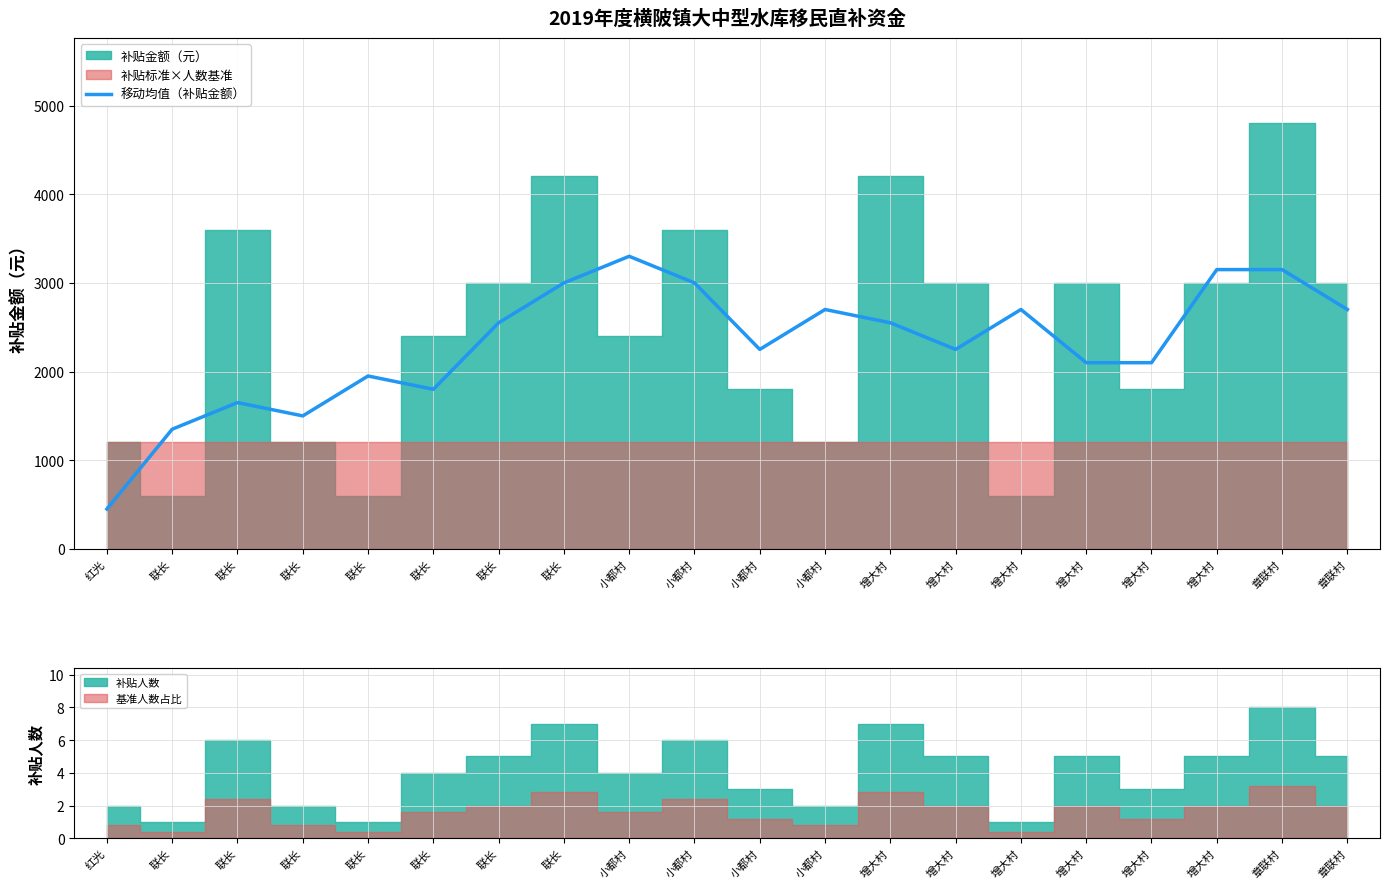

What is the difference between the maximum and minimum values?

2850